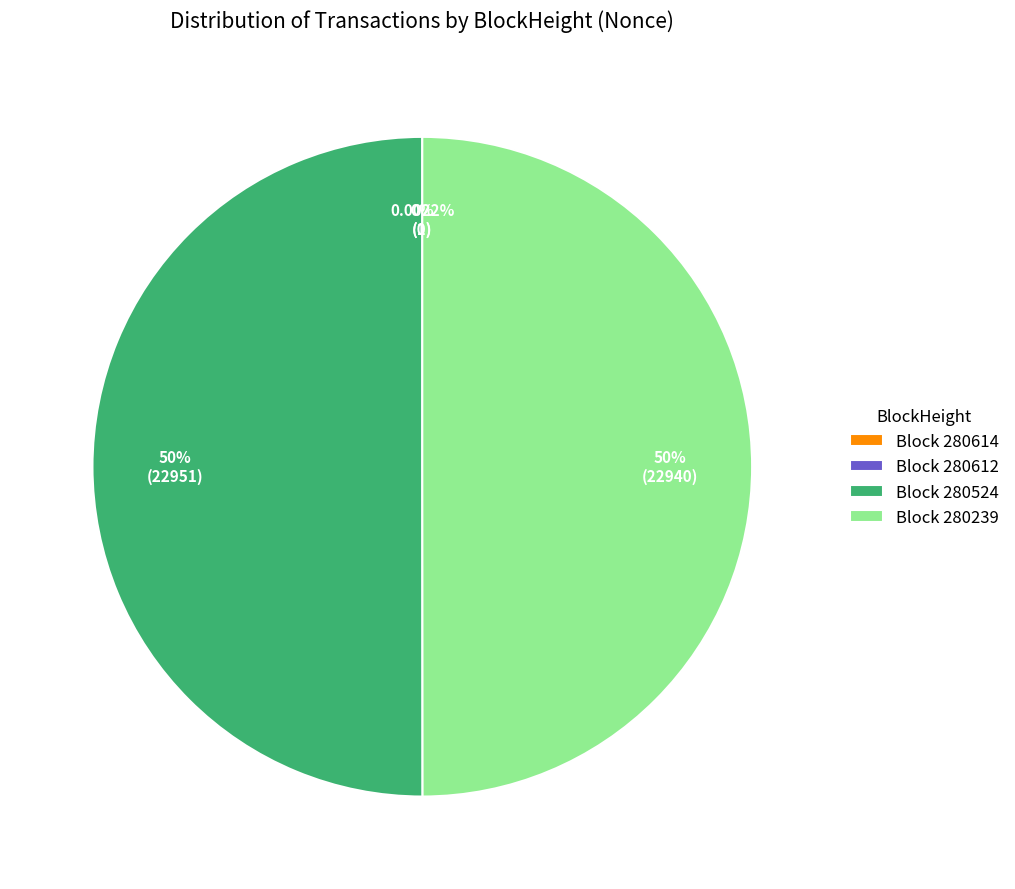

What is the largest slice in the pie chart?

280524